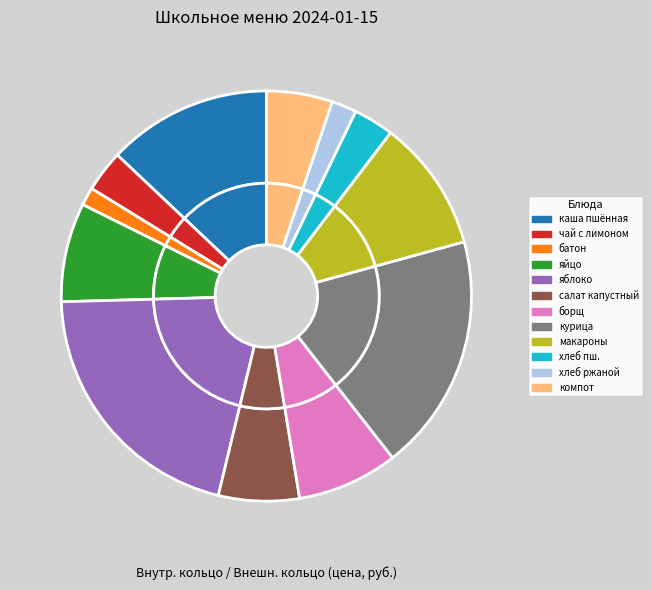

What percentage is NOT represented by яйцо отварное?

92.2%